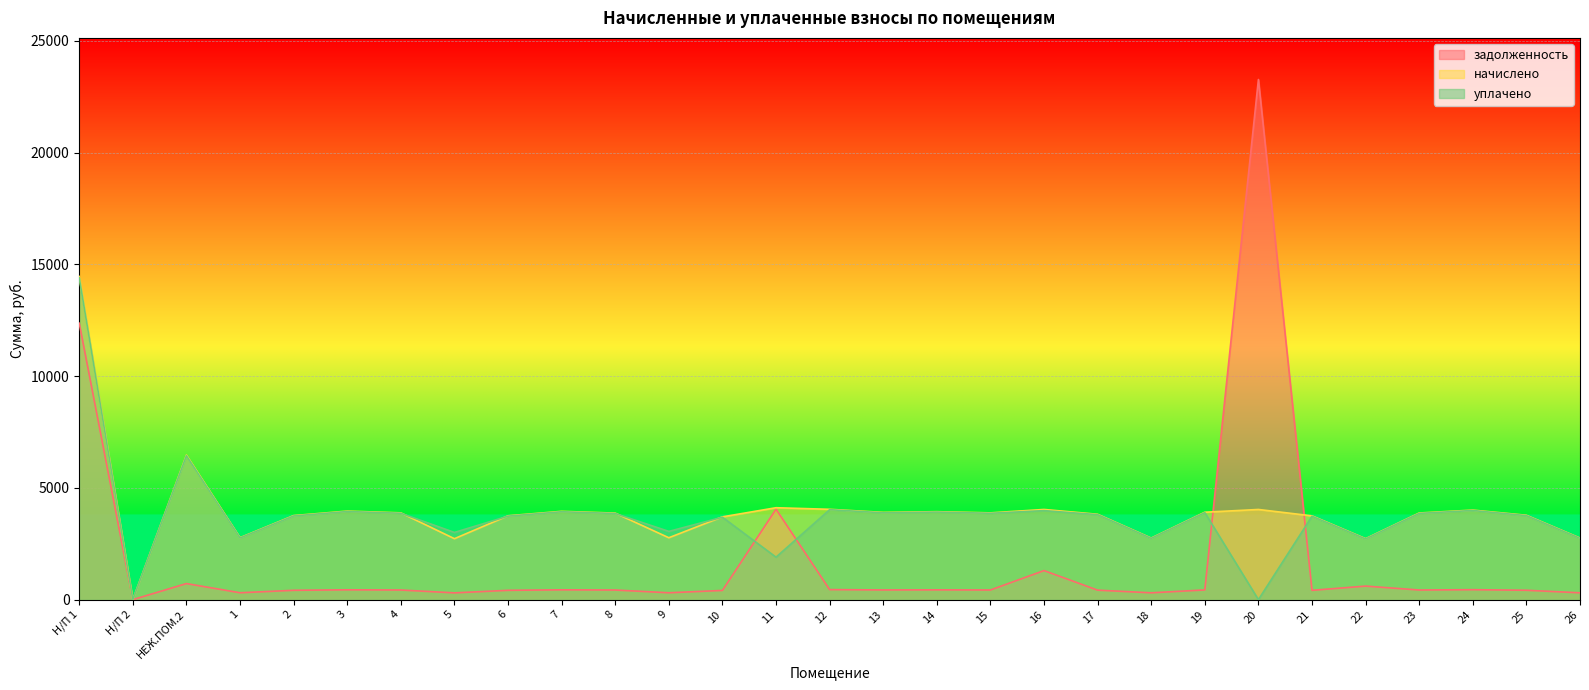

Reading left to right, extract all data points from this chart.

задолженность: Н/П 1=12369.5	Н/П 2=0.0	НЕЖ.ПОМ.2=718.5	1=307.9	2=417.9	3=439.6	4=430.6	5=303.0	6=416.9	7=438.9	8=430.1	9=307.8	10=411.6	11=4046.2	12=449.1	13=433.7	14=437.6	15=431.3	16=1300.0	17=424.4	18=306.0	19=434.6	20=23274.0	21=416.5	22=606.2	23=430.7	24=445.1	25=419.5	26=306.2
начислено: Н/П 1=14461.6	Н/П 2=0.0	НЕЖ.ПОМ.2=6466.9	1=2771.5	2=3761.1	3=3960.9	4=3882.8	5=2727.1	6=3752.2	7=3950.3	8=3871.2	9=2769.0	10=3704.2	11=4112.8	12=4041.8	13=3903.2	14=3935.2	15=3881.9	16=4034.7	17=3819.7	18=2753.7	19=3911.2	20=4034.7	21=3748.6	22=2728.0	23=3876.6	24=4006.3	25=3775.3	26=2755.5
уплачено: Н/П 1=14399.7	Н/П 2=0.0	НЕЖ.ПОМ.2=6439.2	1=2759.6	2=3745.0	3=3943.8	4=3866.2	5=3006.8	6=3736.1	7=3933.4	8=3854.6	9=3053.6	10=3688.2	11=1900.0	12=4024.5	13=3886.5	14=3918.3	15=3865.3	16=3982.0	17=3803.3	18=2741.9	19=3895.0	20=0.0	21=3732.6	22=2716.3	23=3860.0	24=3989.1	25=3759.2	26=2743.7